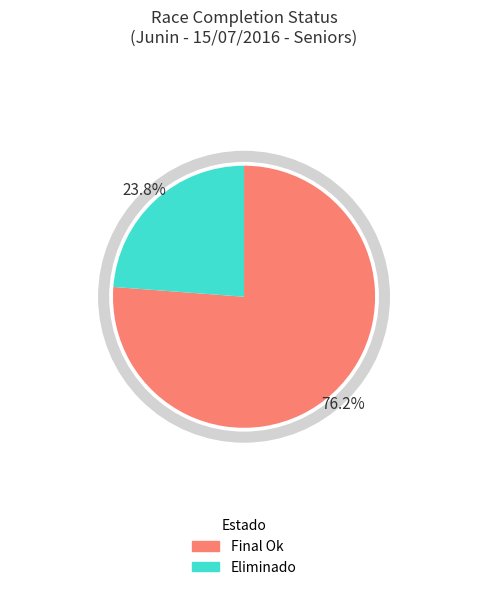

What percentage is the Eliminado slice, to the nearest percent?

24%